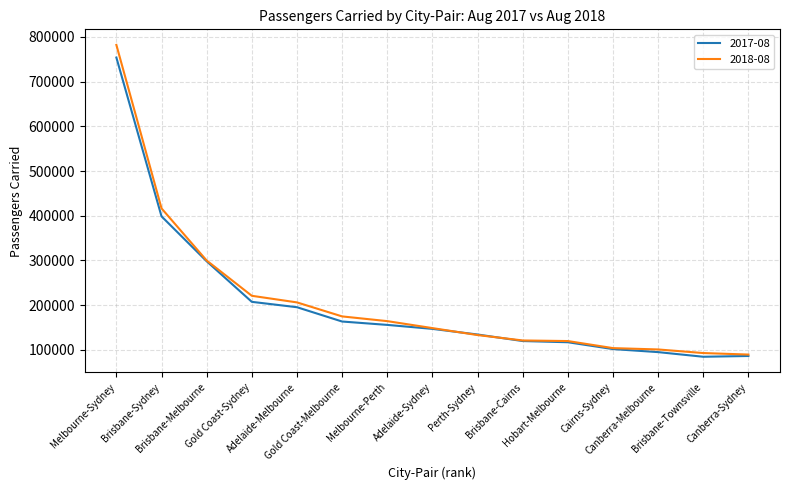

At how many categories does at least one series exceed 664664?

1